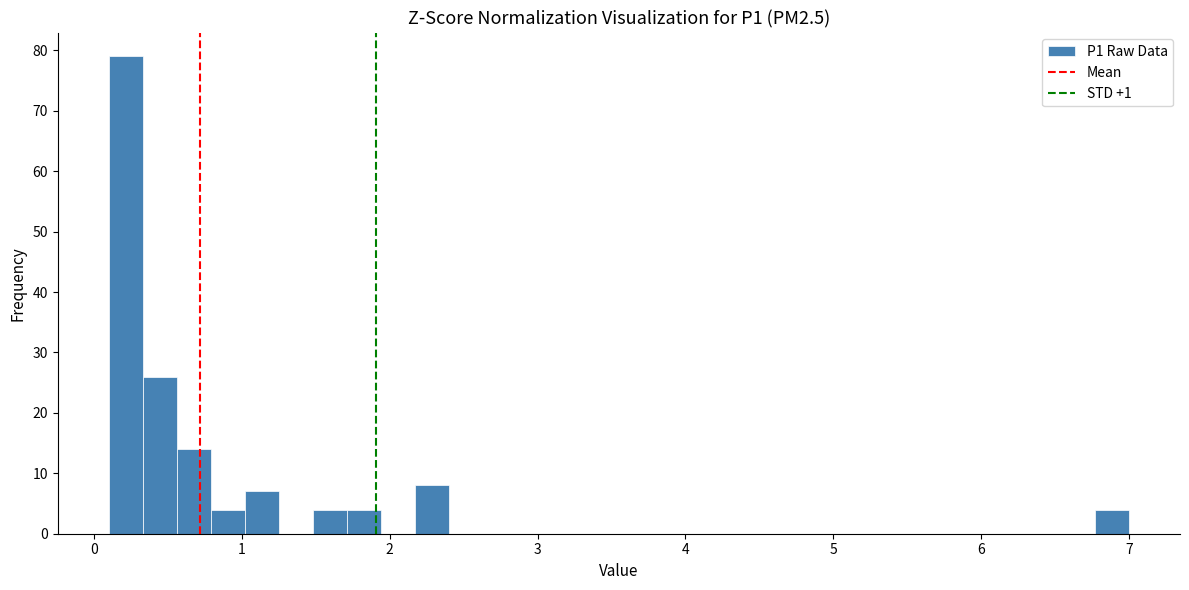

Read against the x-axis, roughly where is the centre of the tallest bar?

0.2